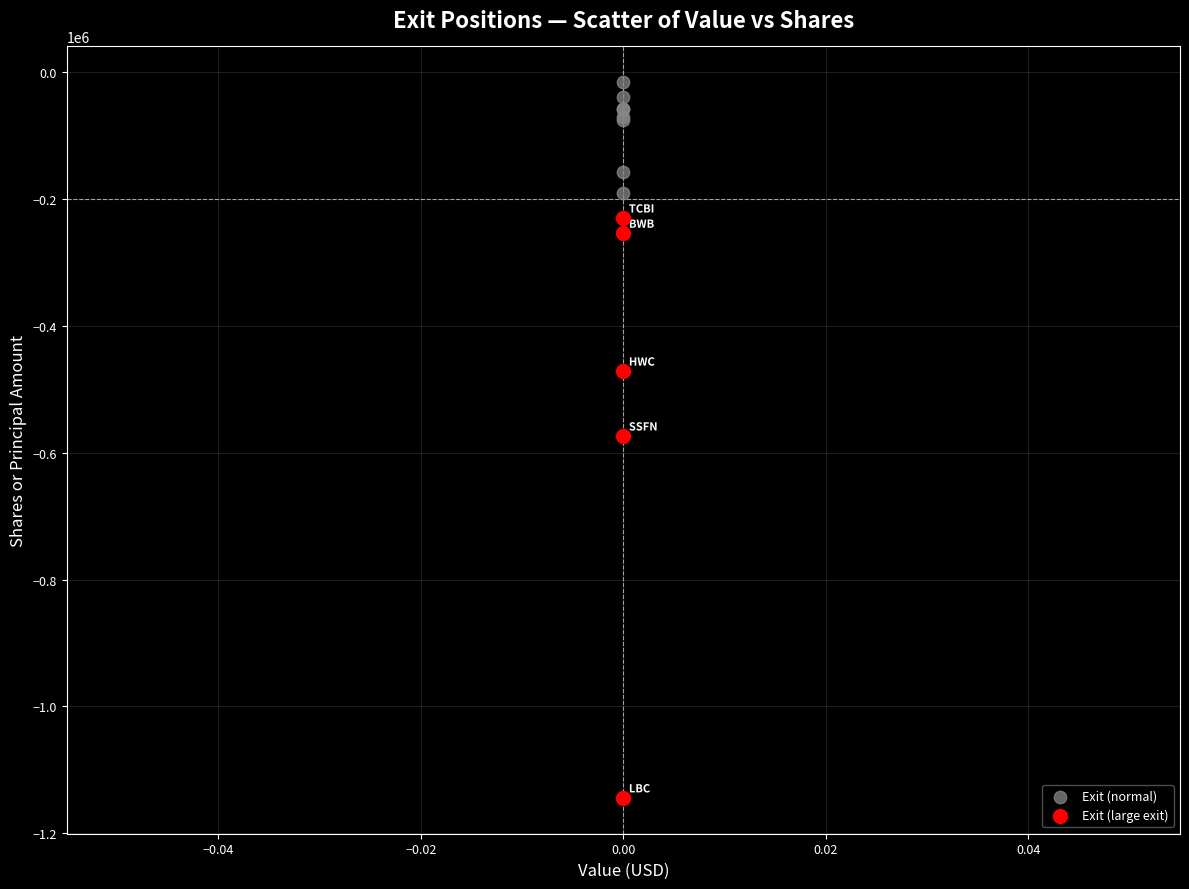

Which series reaches the maximum Y coordinate?

Exit (normal)